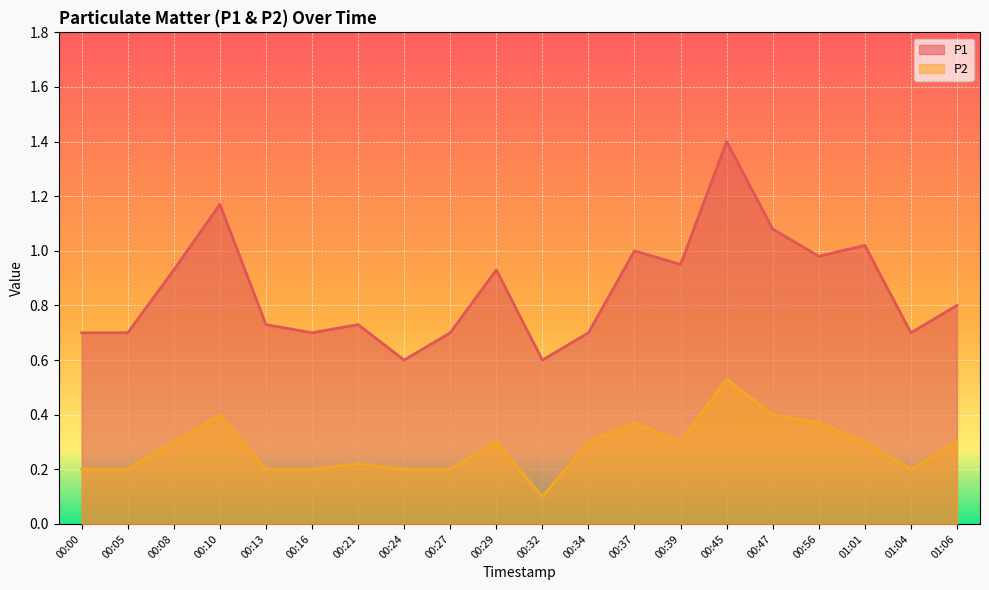

At which category does P1 reach its first local valley?

00:16